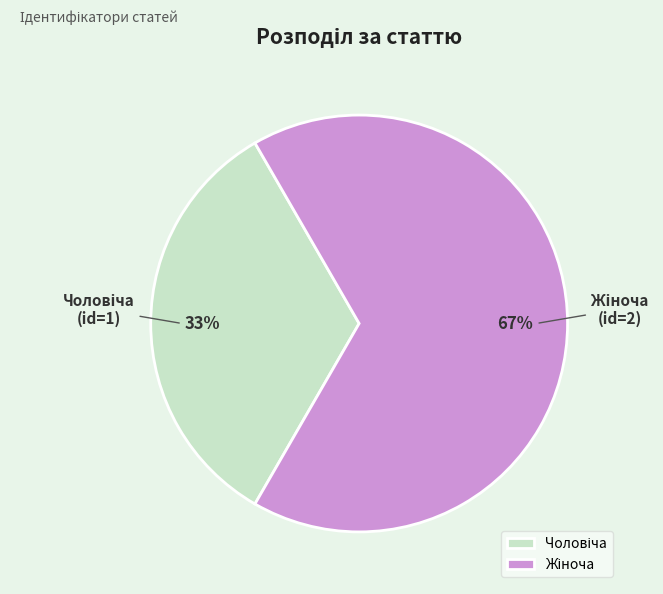

Is there a majority slice in this chart?

Yes